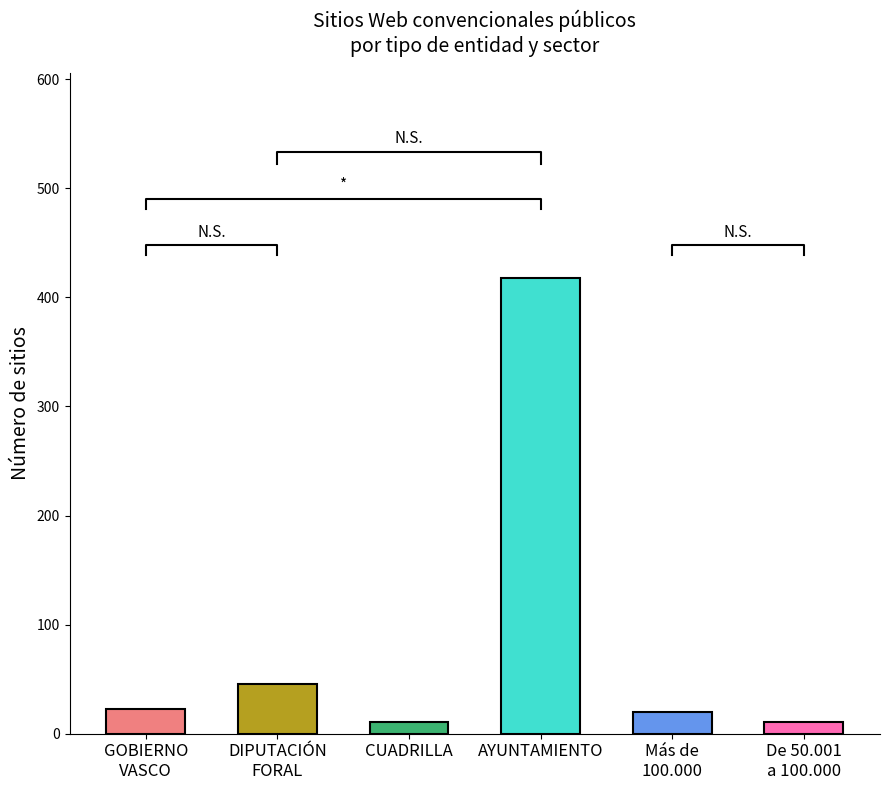

At how many categories does at least one series exceed 113?

1